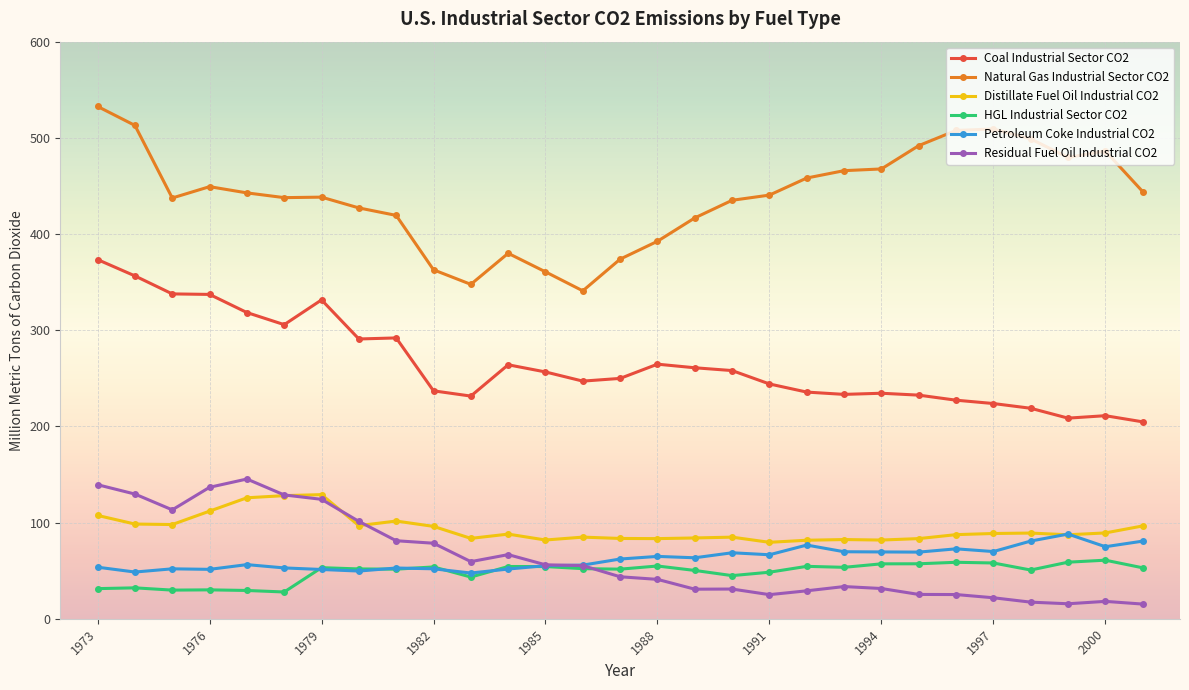

True or false: Distillate Fuel Oil Industrial CO2 and Coal Industrial Sector CO2 cross at least once.

False